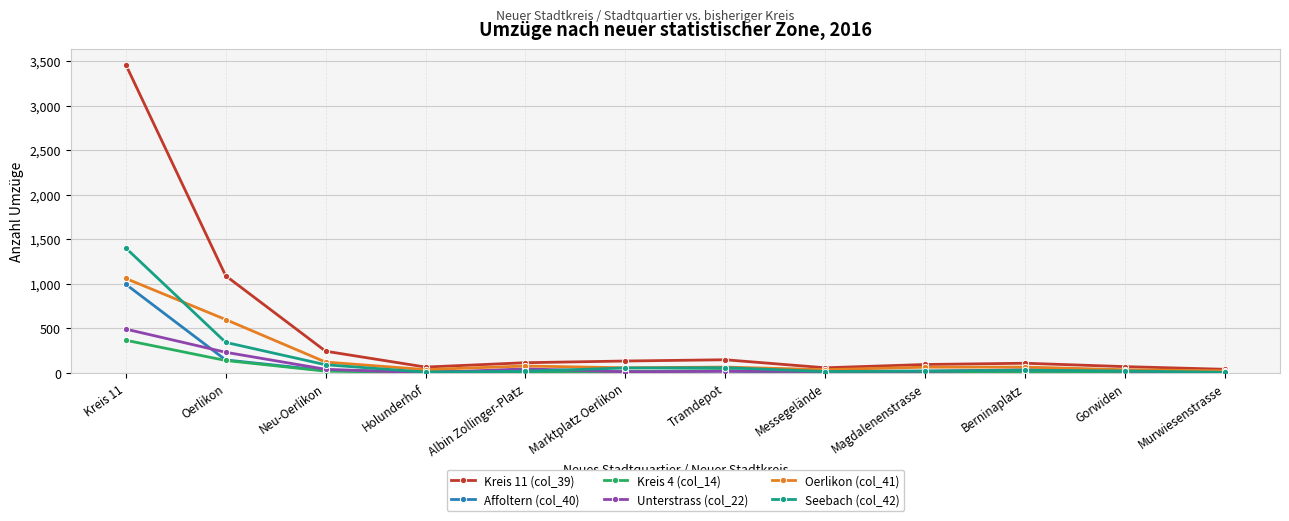

True or false: Oerlikon (col_41) has more than 1 points higher than both neighbors.

True